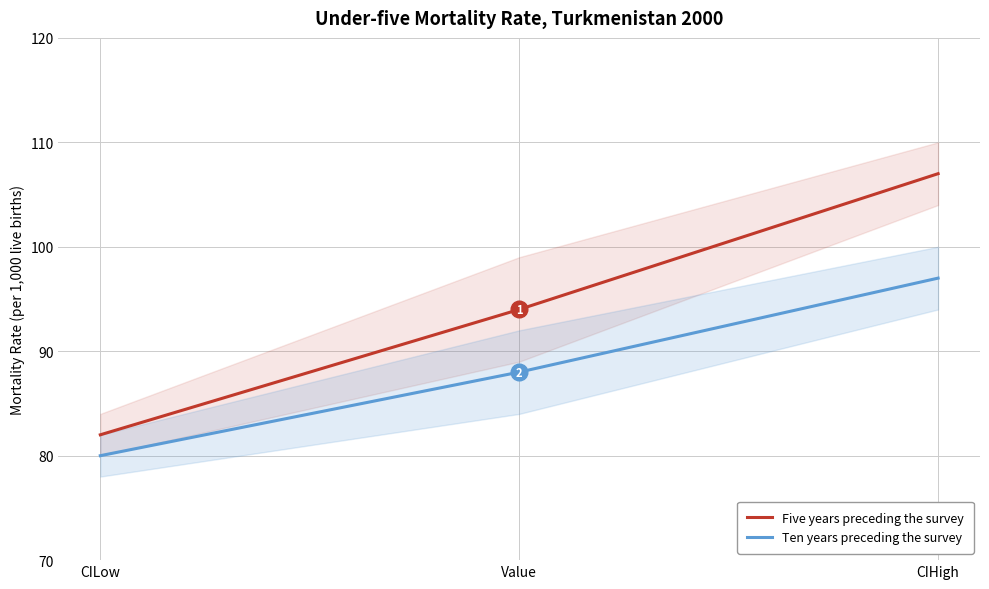

What is the sum of all Ten years preceding the survey values?

265